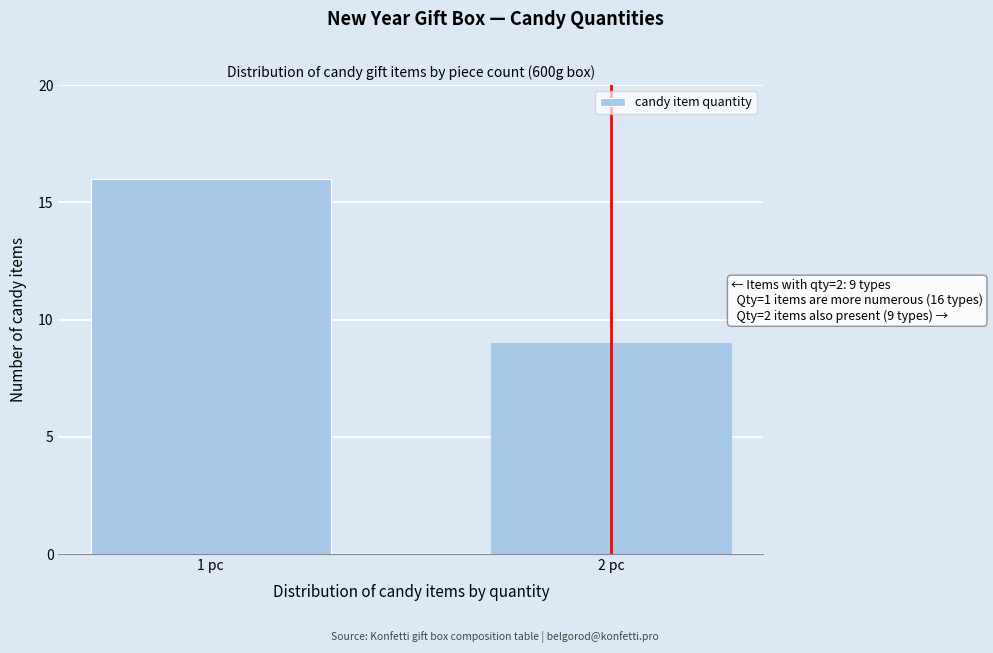

Reading left to right, transcribe all the data shown in this chart.

16	9